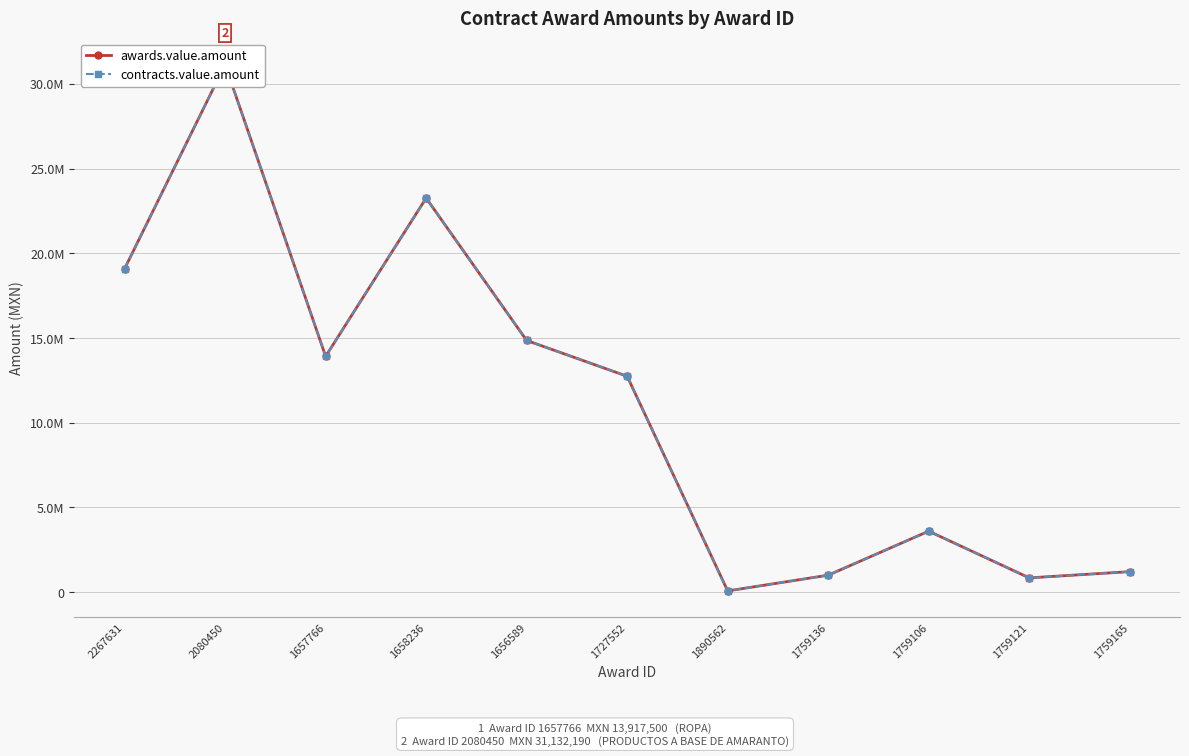

How many data points in contracts.value.amount are less than 12741024?

5